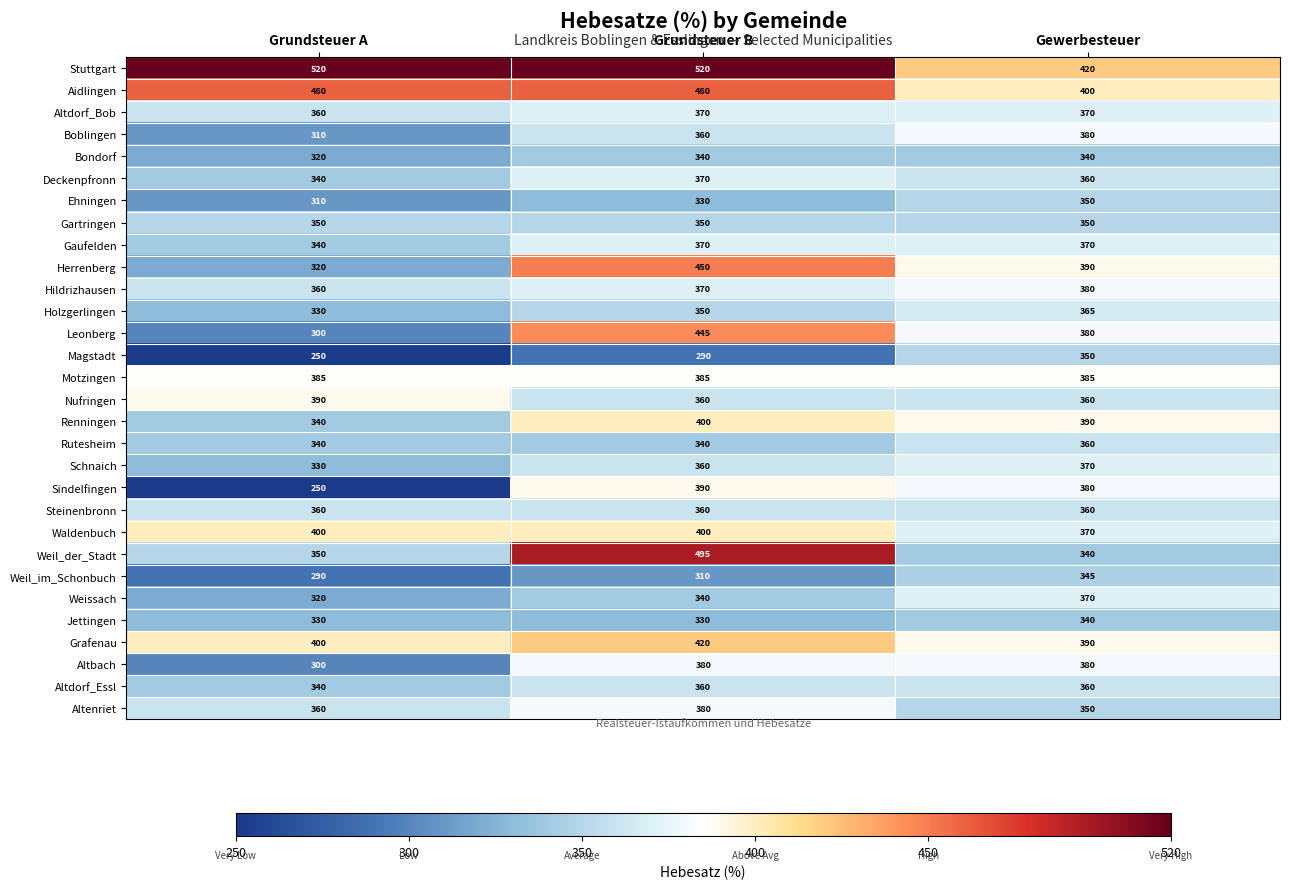

What is the maximum value shown in the chart?

520